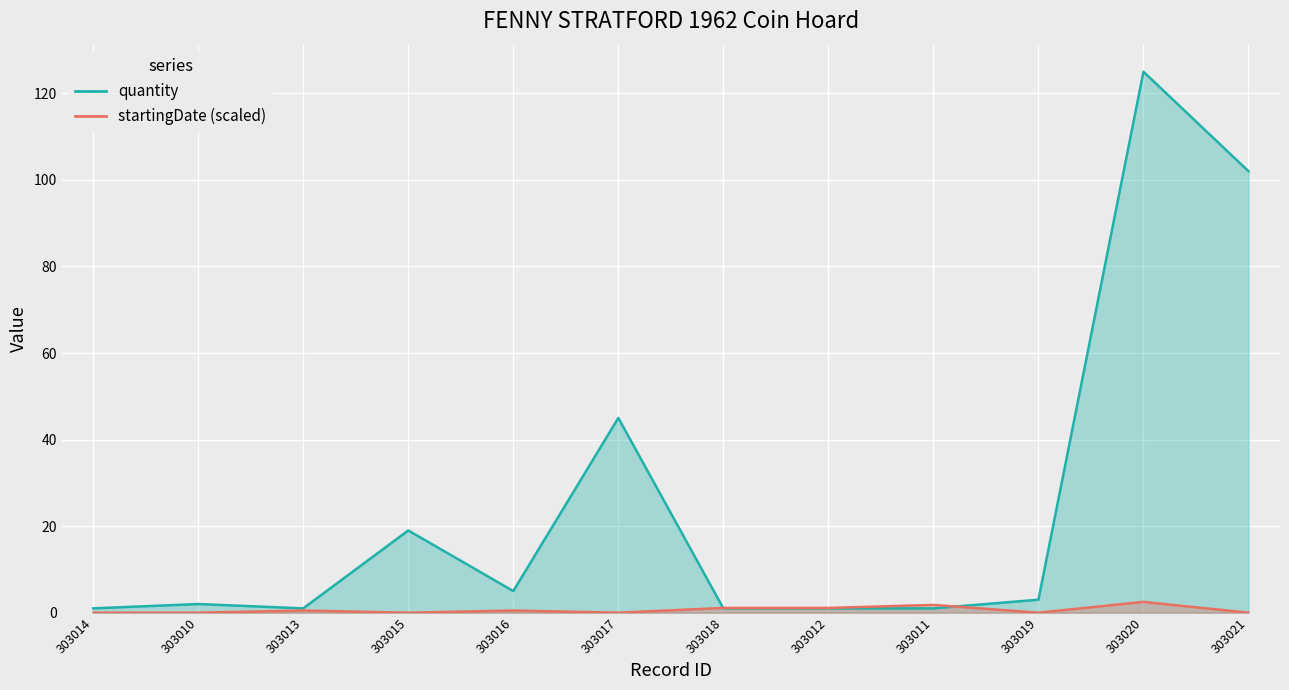

Where is the first local minimum?

303013